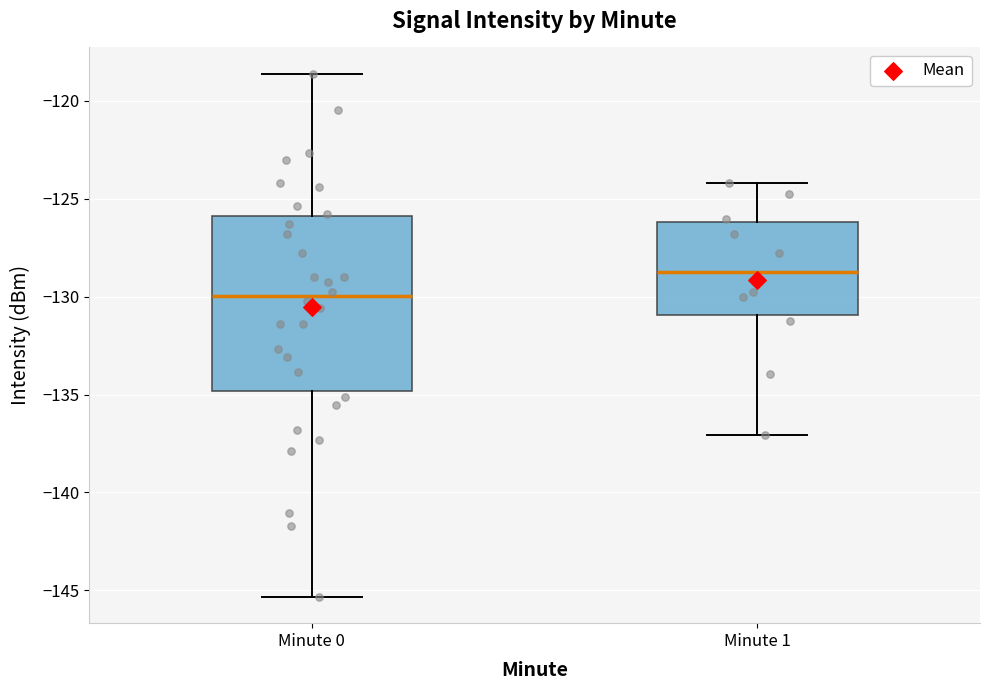

Reading left to right, read every box against the y-axis: the position of its median line, the range the box covers, and the ends of its whiskers. The values are not printed on the chart, so give them approximately, as read against the axis.

Minute 0: median -130.0, box -135.0 to -126.0, whiskers -145.5 to -118.5
Minute 1: median -129.0, box -131.0 to -126.0, whiskers -137.0 to -124.0